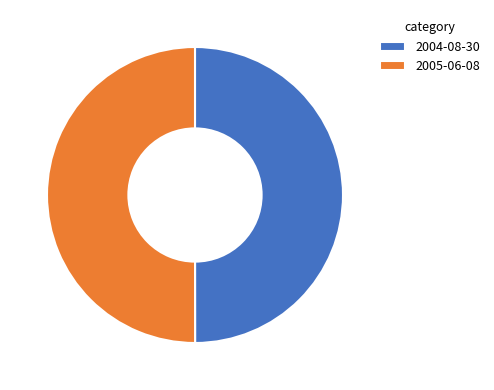

Approximately how many times larger is the value at 2004-08-30 compared to 2005-06-08?

1.0